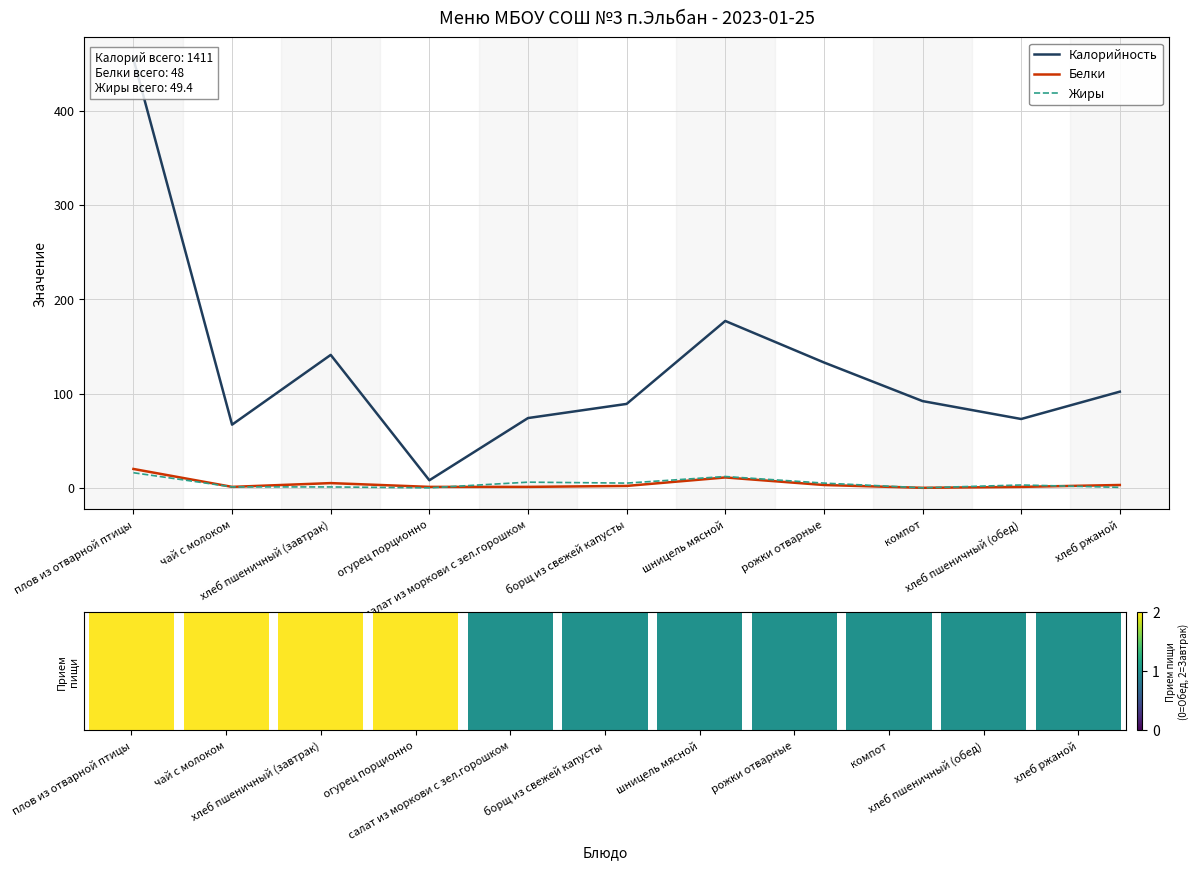

What are all the series names shown in the legend?

Калорийность, Белки, Жиры